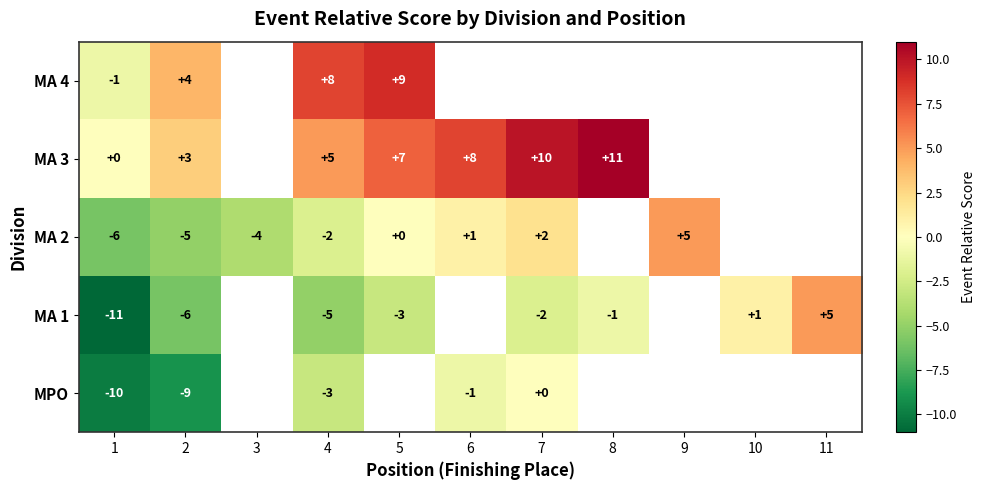

True or false: MA 1 has a value of -6 at 2.

True